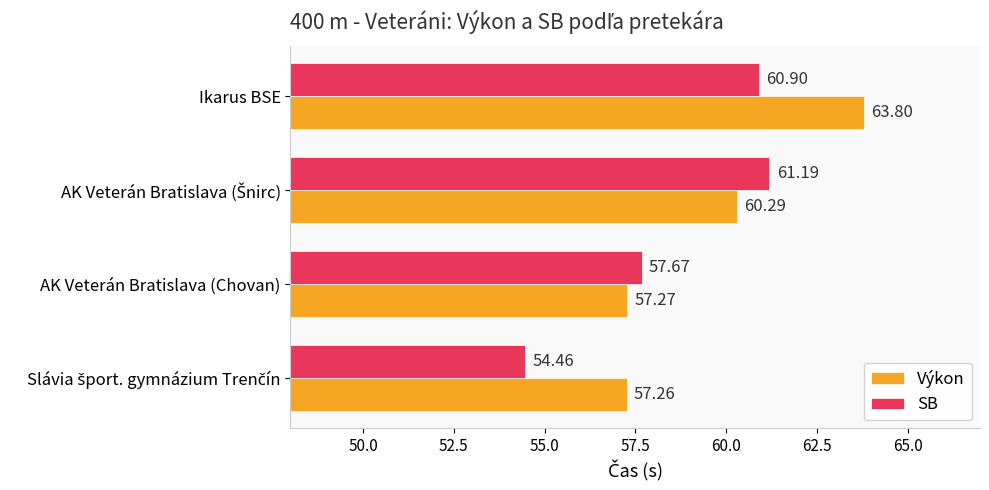

At which category does the chart reach its peak across all series?

Ikarus BSE